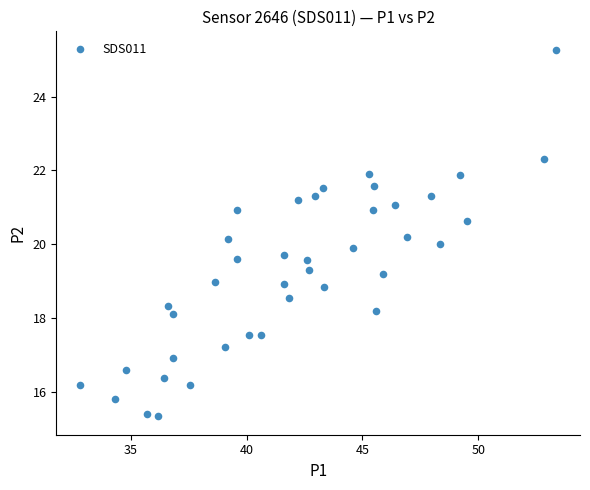

What is the range of Y values (max minus min)?

9.9